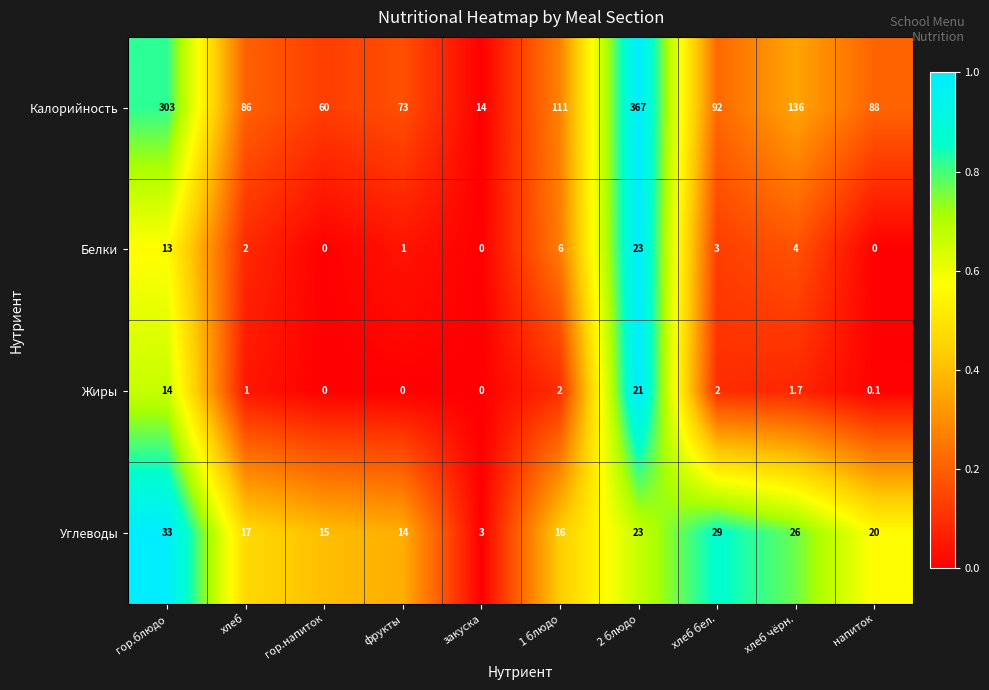

Which series has the largest range (max minus min)?

Калорийность